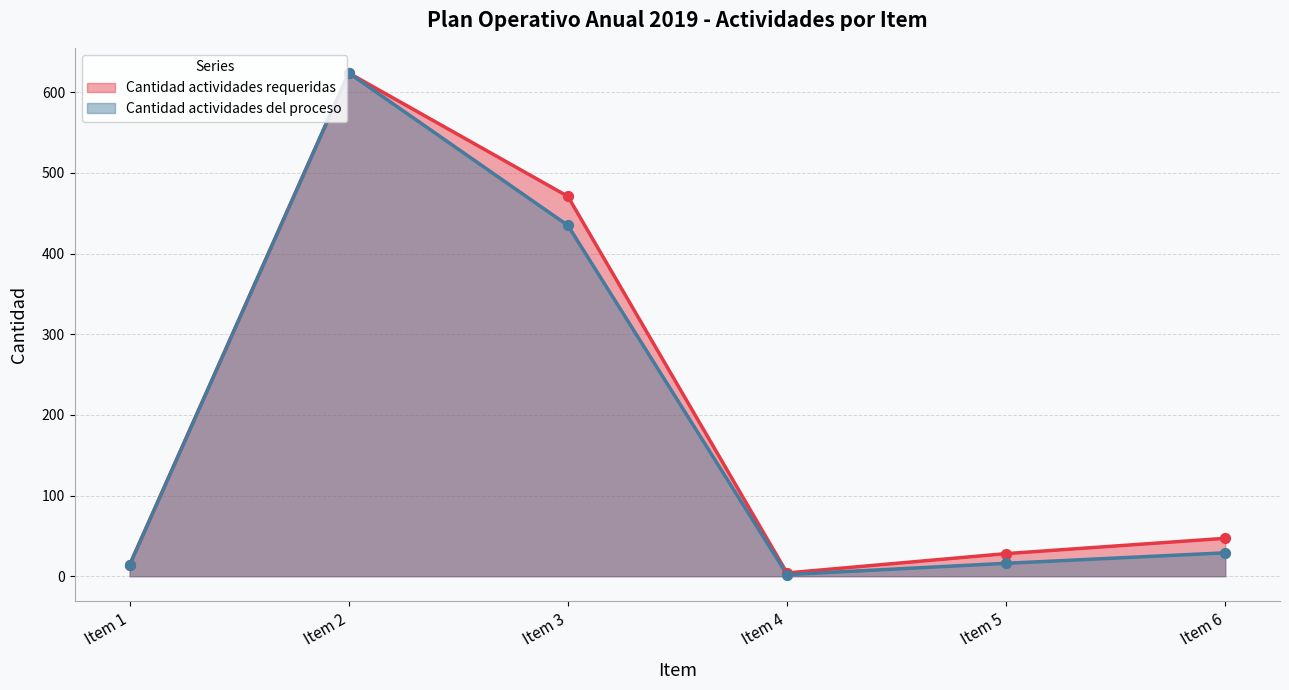

Which series has the largest total across all categories?

Cantidad actividades requeridas